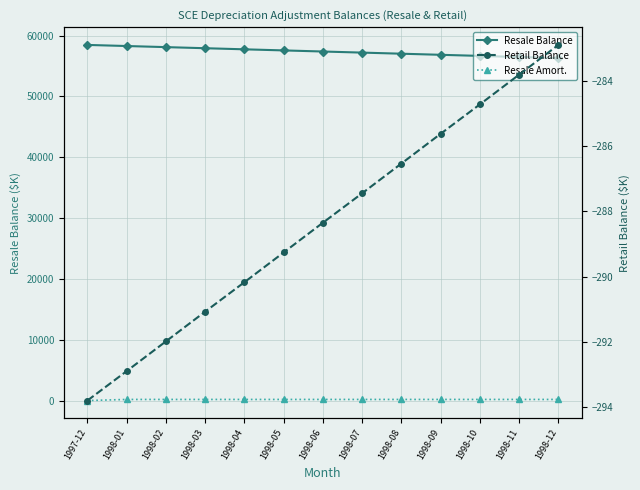

What is the smallest value displayed?

-293.8